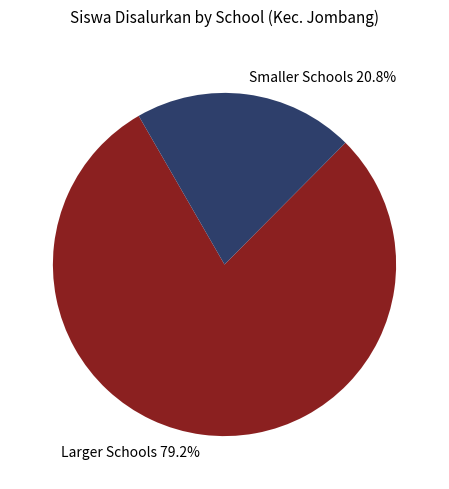

How much of the chart is everything except Smaller Schools 20.8%?

79.2%